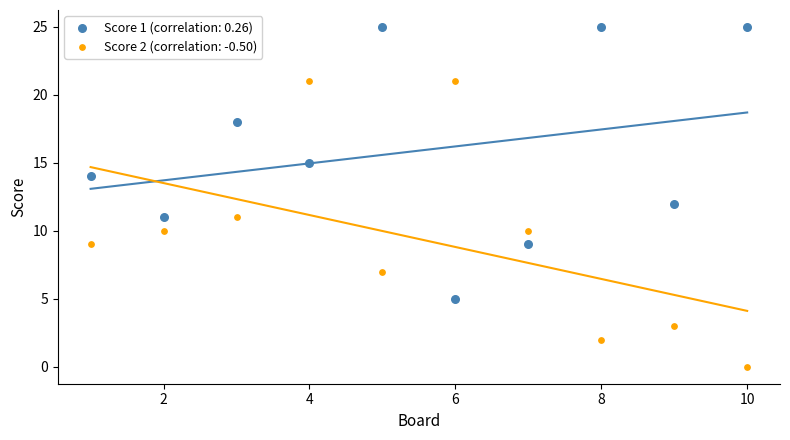

Which series reaches the maximum Y coordinate?

Score 1 (correlation: 0.26)